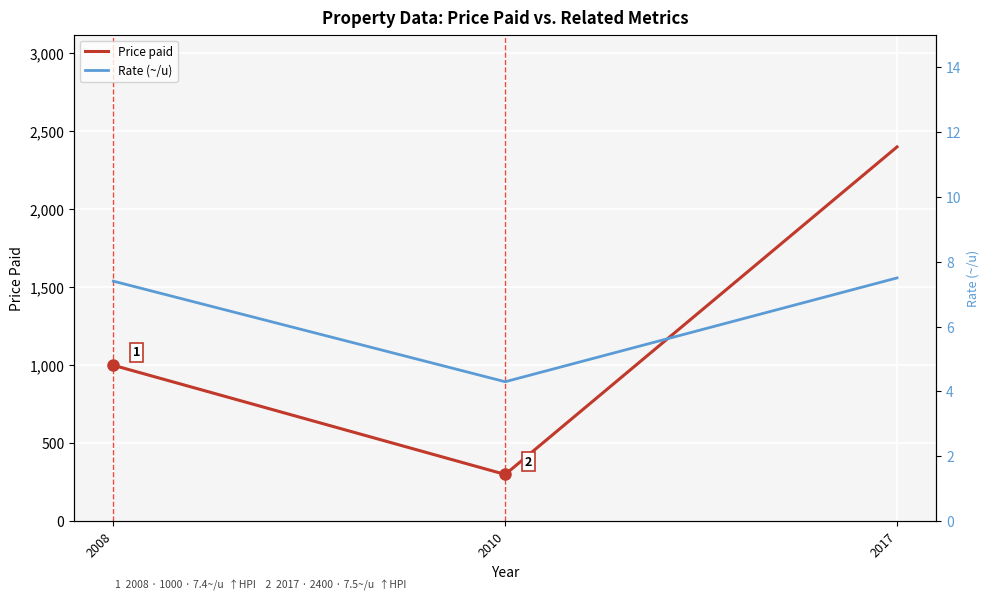

Where is Rate (~/u) nearest to the value 5?

2010